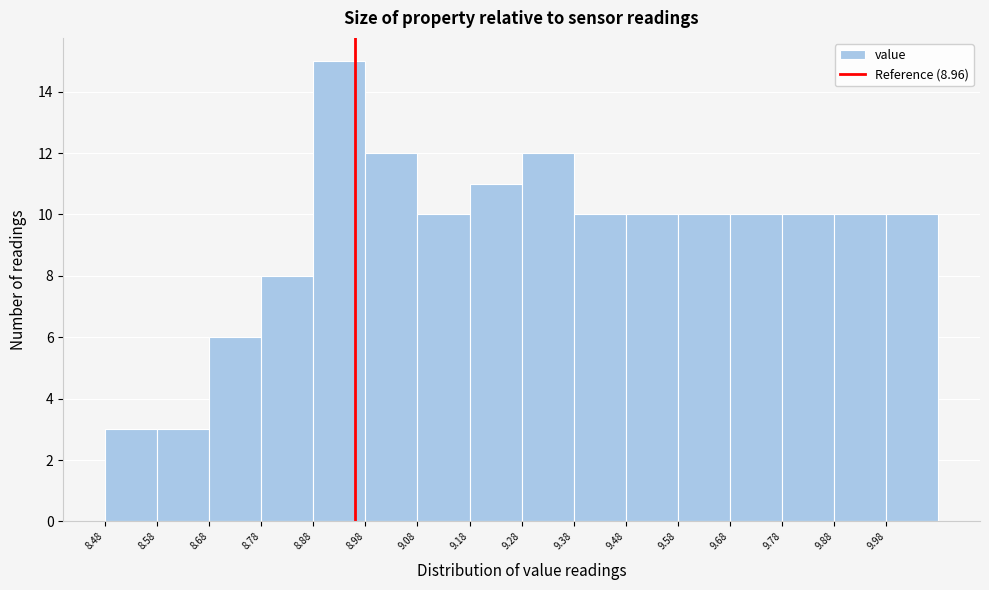

Which range on the x-axis has the tallest bar?

8.88 to 8.98